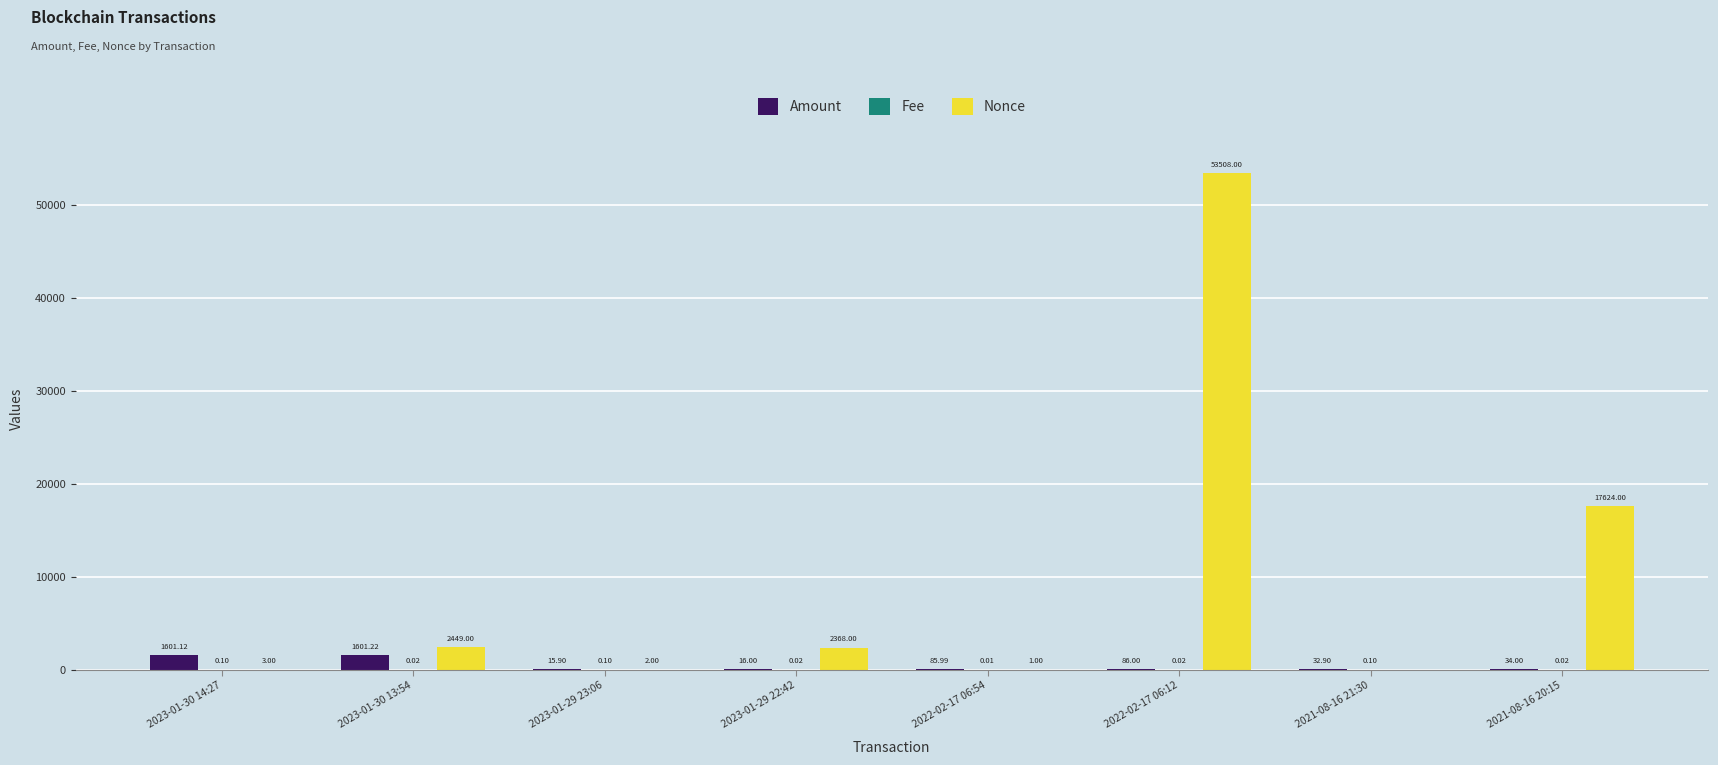

Which series has the largest total across all categories?

Nonce